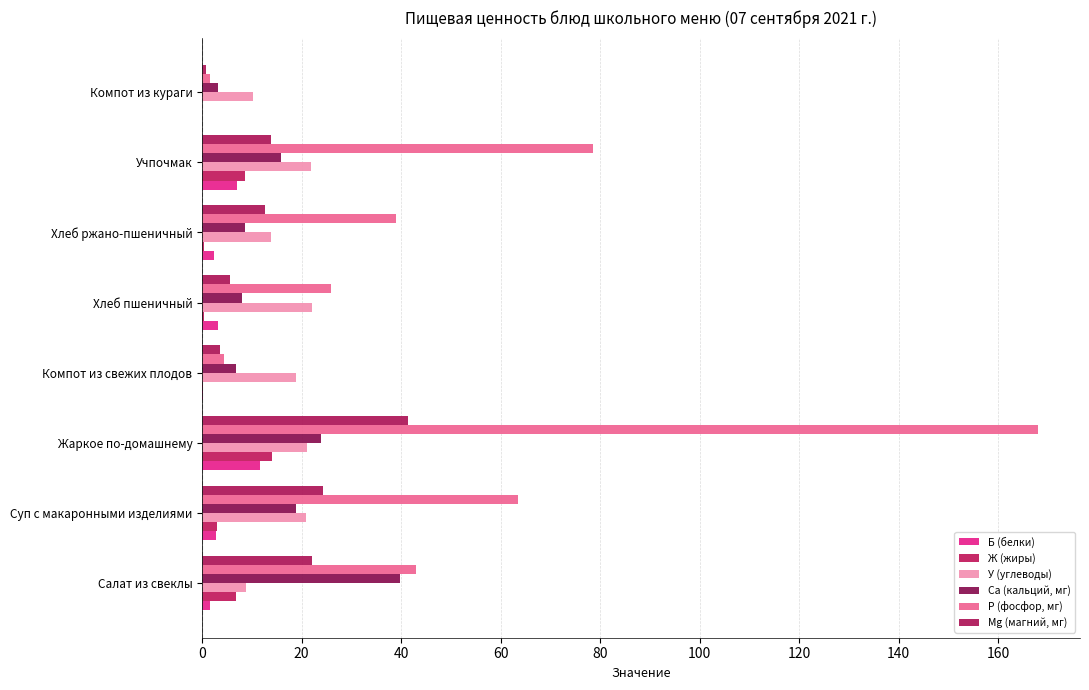

What is the greatest value displayed?

168.1